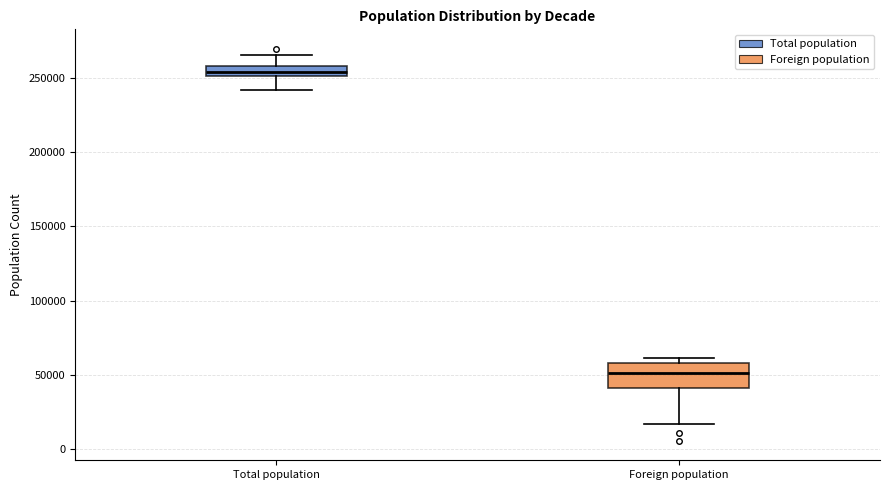

Where does the lower whisker of the box for Total population end on the y-axis? The values are not printed on the chart, so give them approximately, as read against the axis.

240000